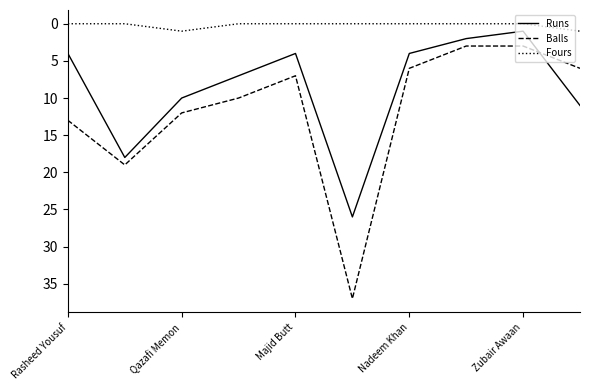

What is the difference between the maximum and minimum values in the Runs series?

25